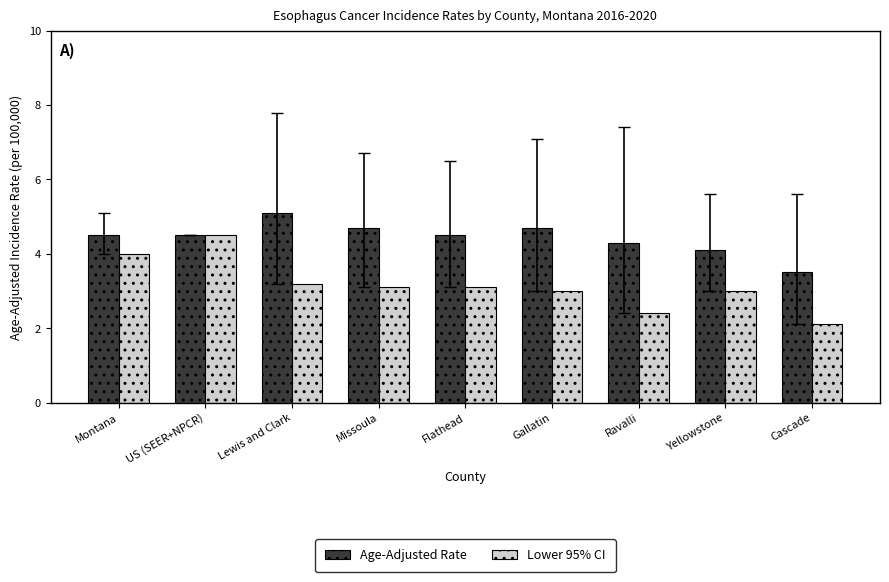

Rank the series at Yellowstone from highest to lowest value.

Age-Adjusted Rate, Lower 95% CI